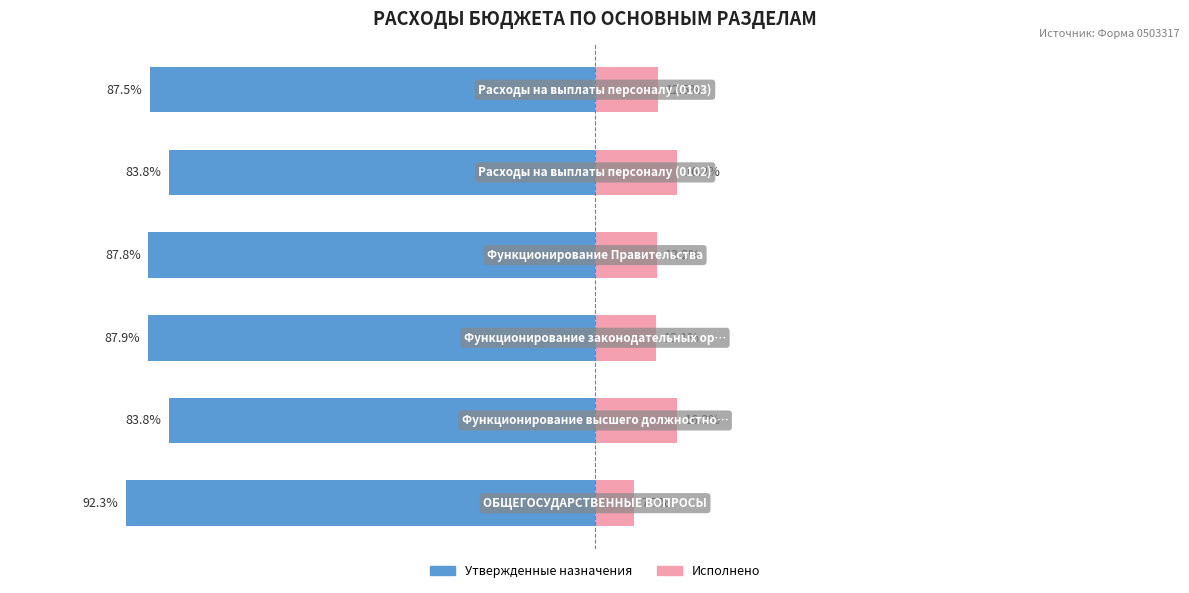

What is the total value across all series at 3?

-75.6